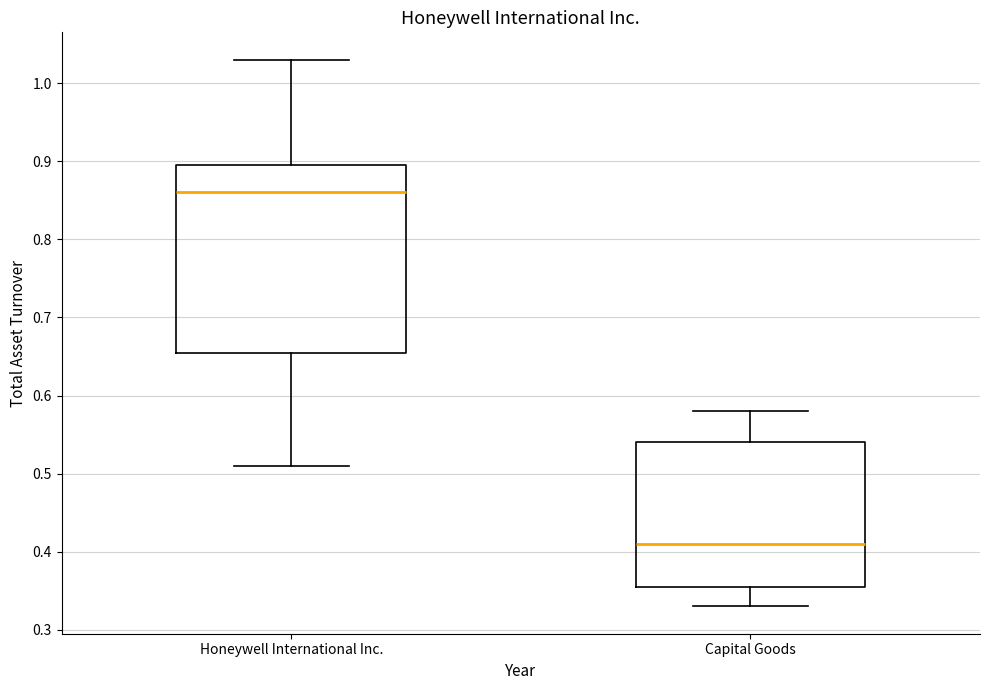

Comparing the boxes themselves (not the whiskers), which one is the tallest?

Honeywell International Inc.